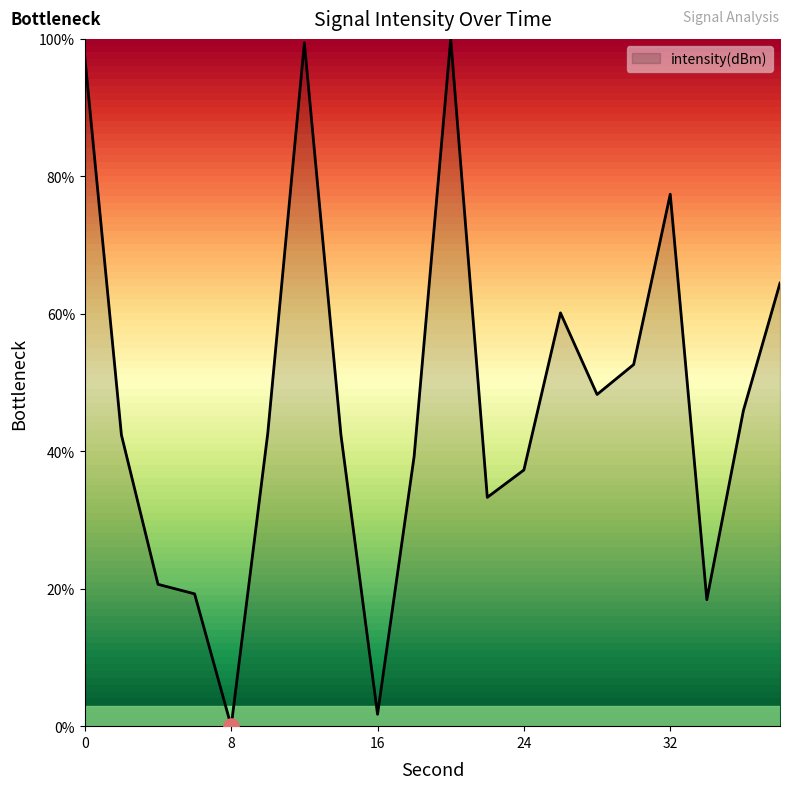

What is the maximum value shown in the chart?

100.0